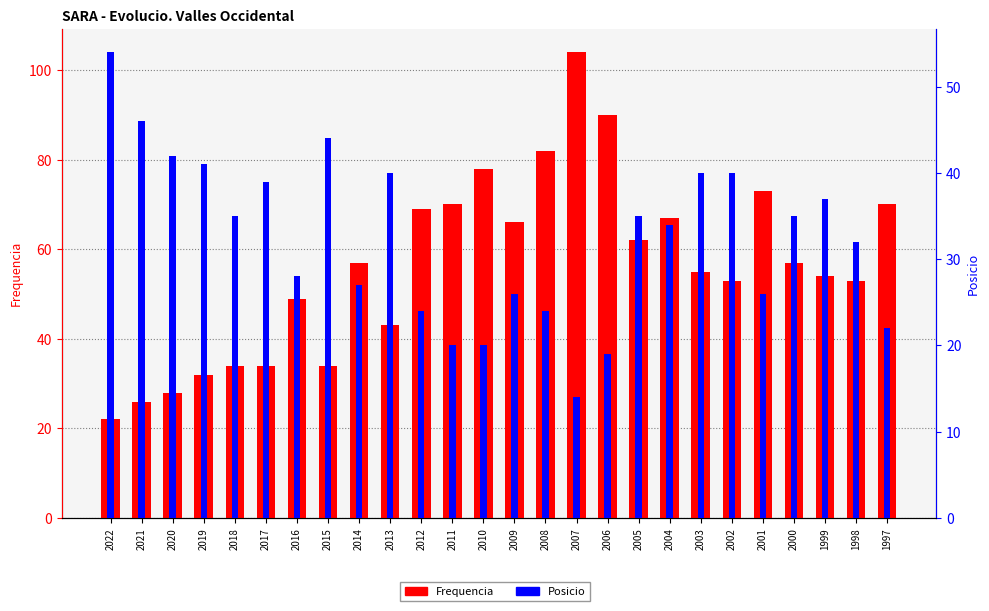

Rank the series by their average value, from lowest to highest.

Posicio, Frequencia